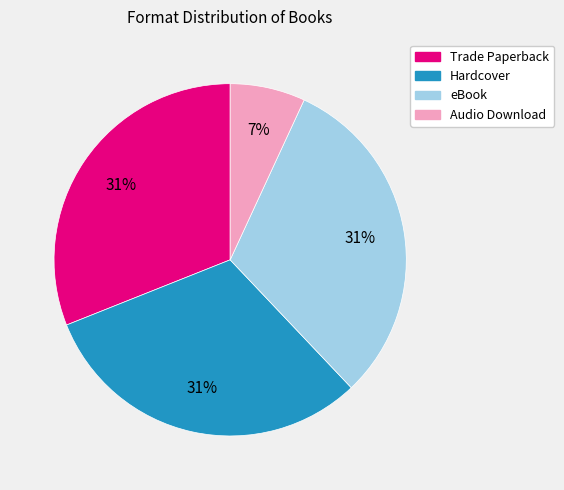

Is the sum of Trade Paperback and eBook greater than half?

Yes